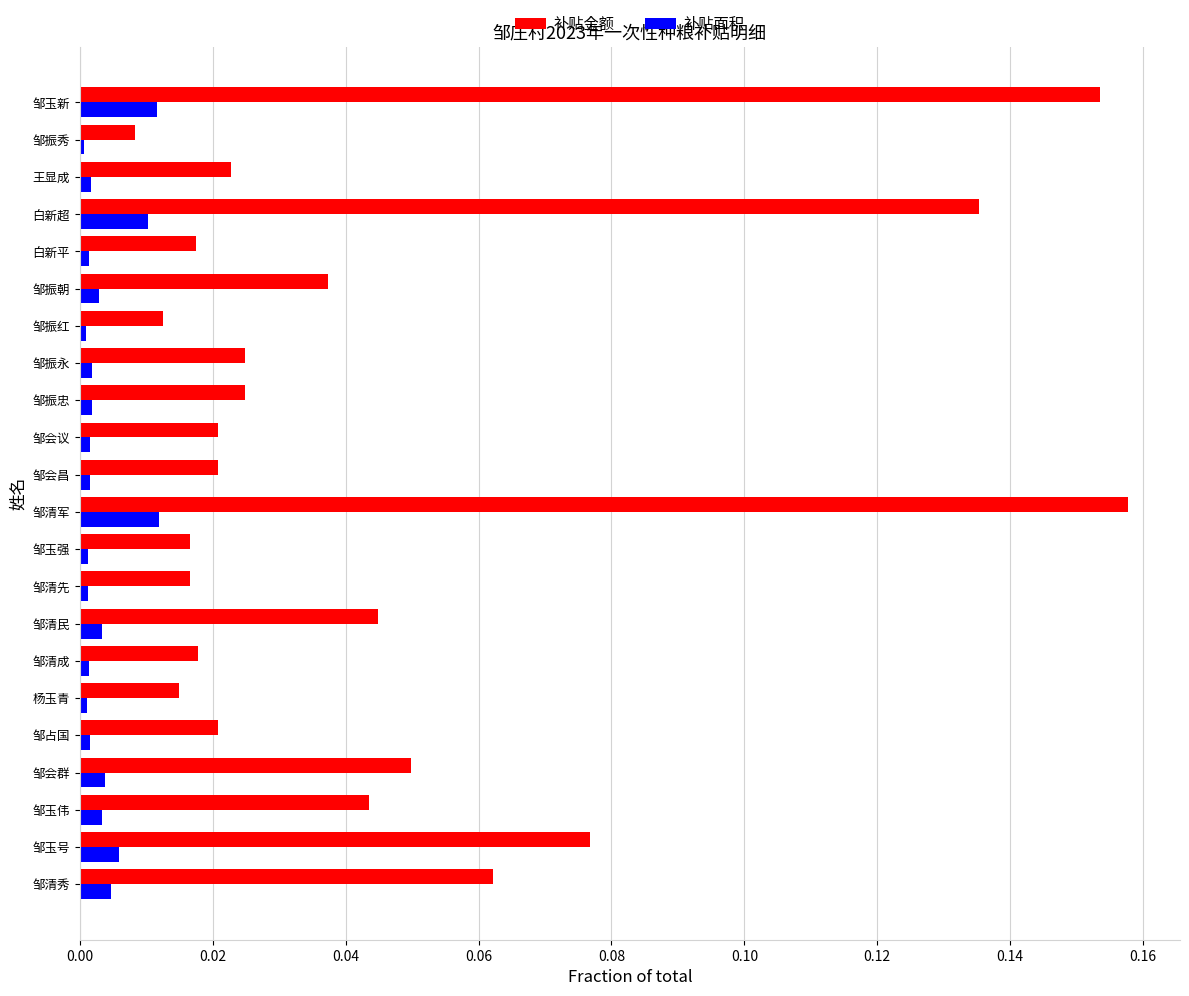

Is the value of 补贴面积 at 邹振红 greater than the value of 补贴金额 at 邹振红?

No